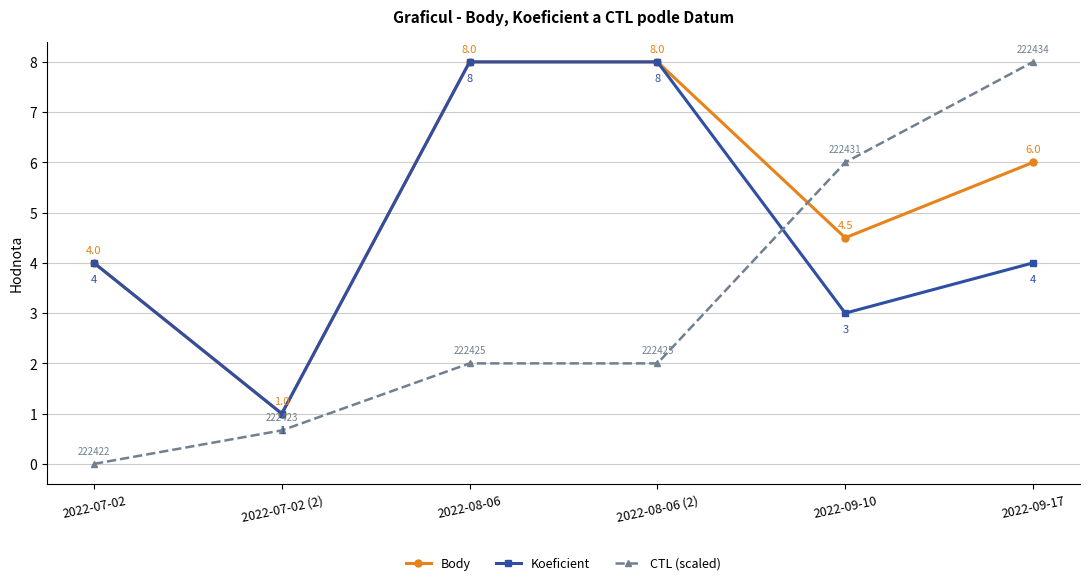

What is the difference between the maximum and minimum values in the CTL (scaled) series?

8.0